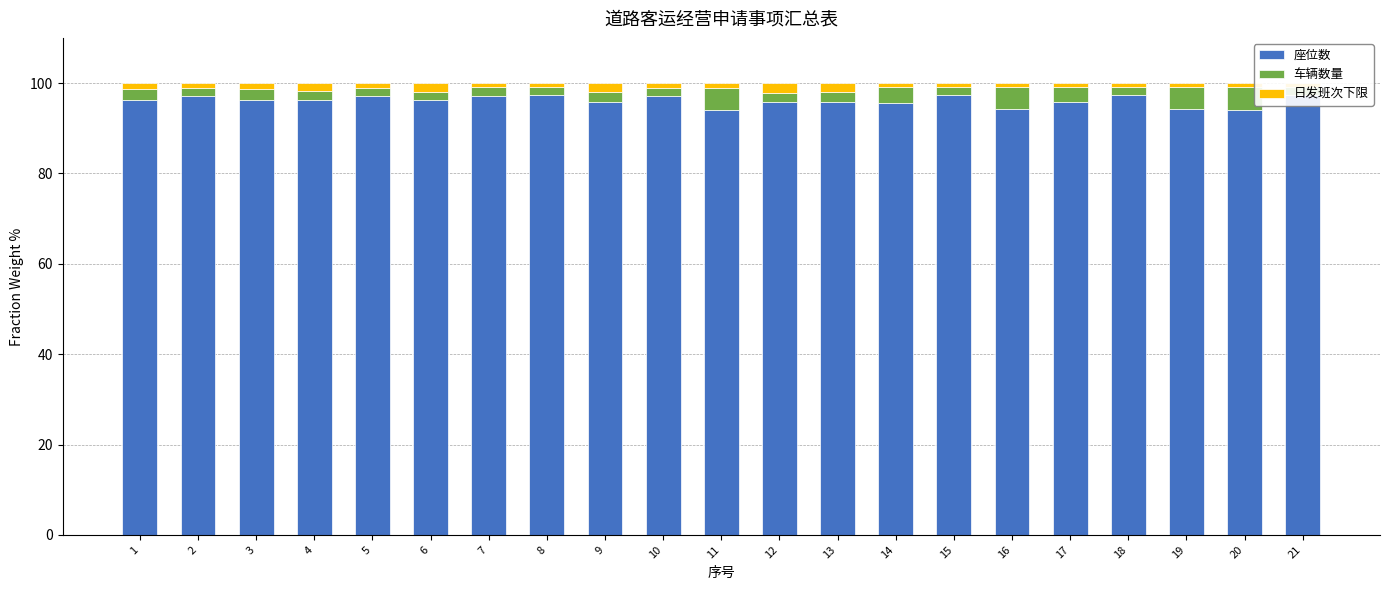

What is the average value of the 车辆数量 series?

2.7